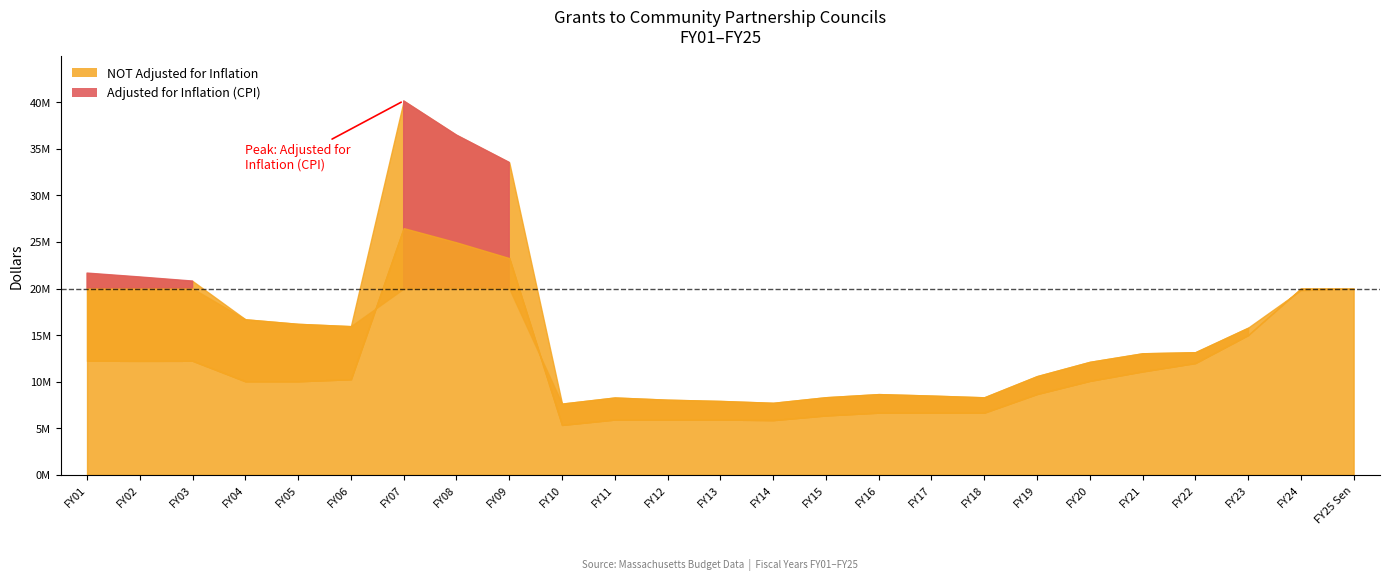

At which category is the sum across all series the highest?

FY07